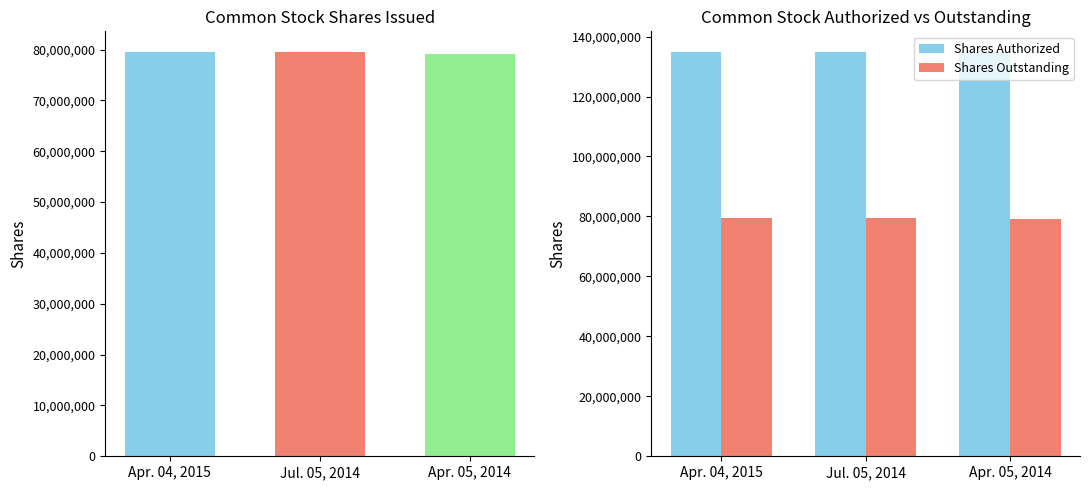

Where is Shares Authorized nearest to the value 135000000?

Apr. 04, 2015